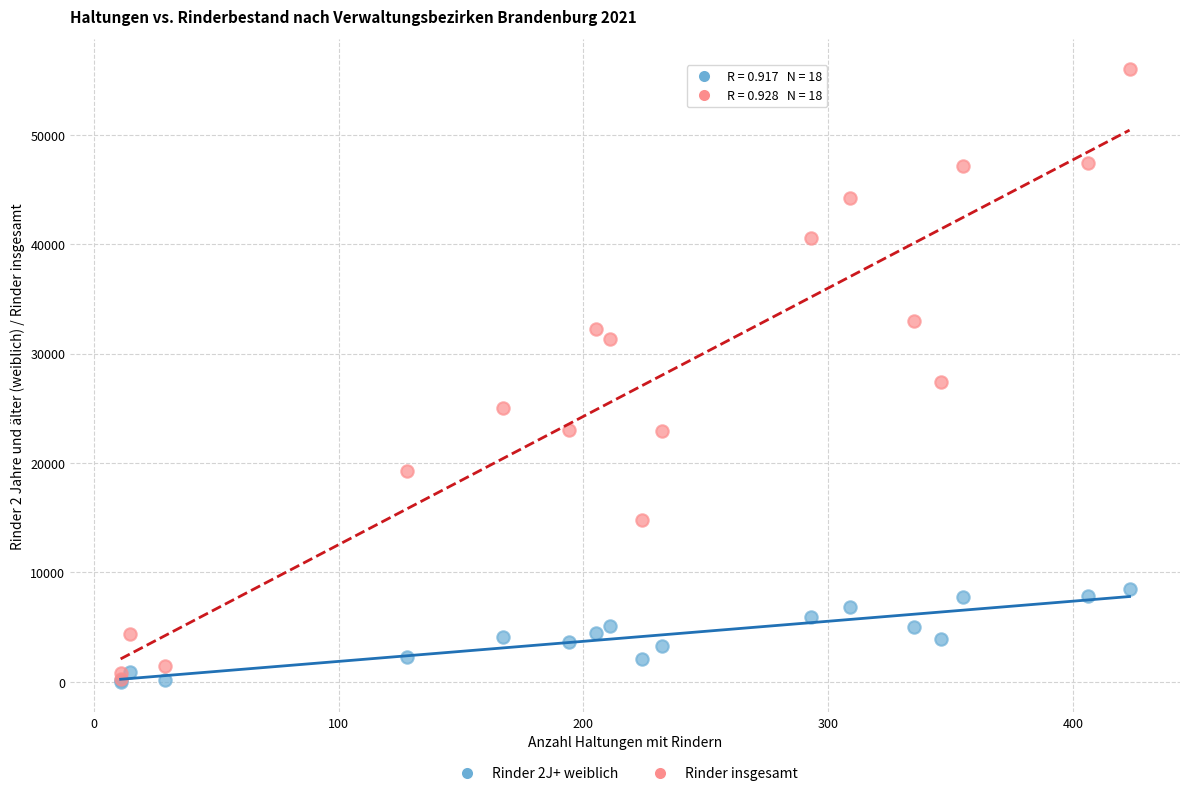

In the Rinder insgesamt series, what Y value is closest to 28121?

27390